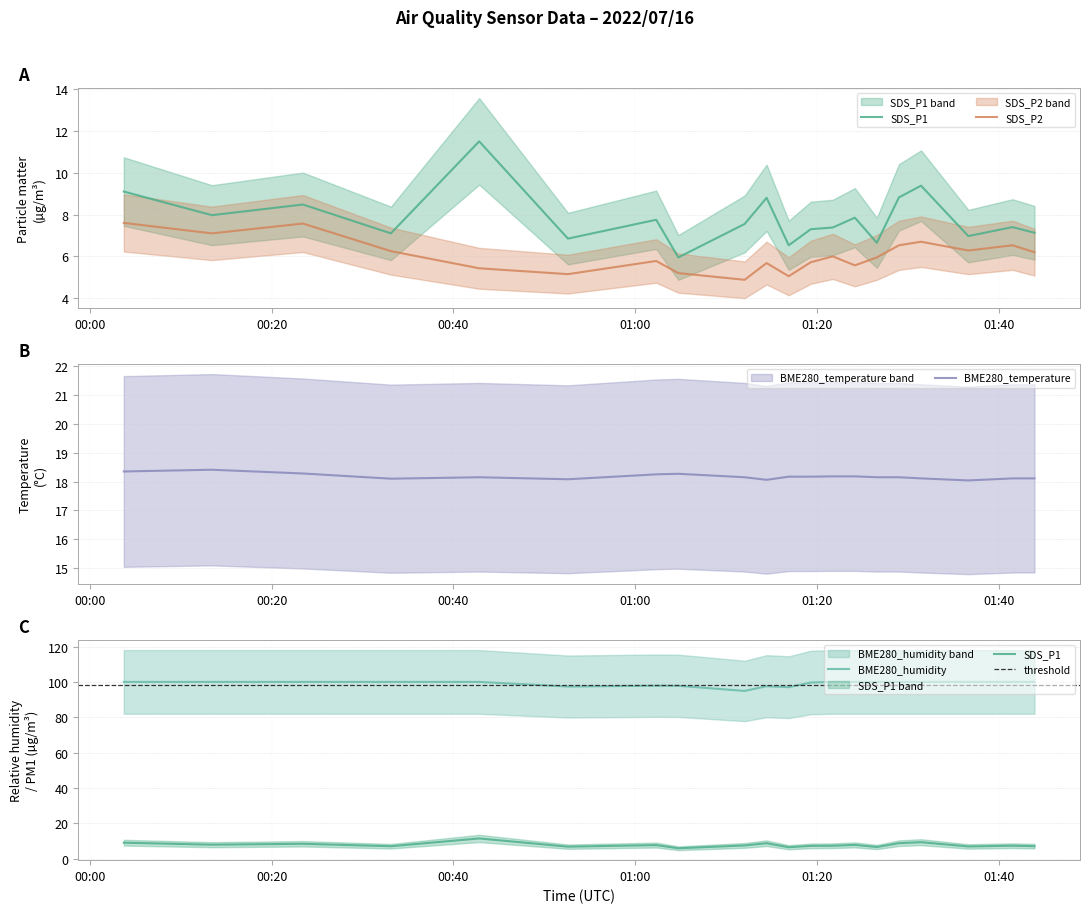

What is the highest value of the BME280_temperature series?

18.4